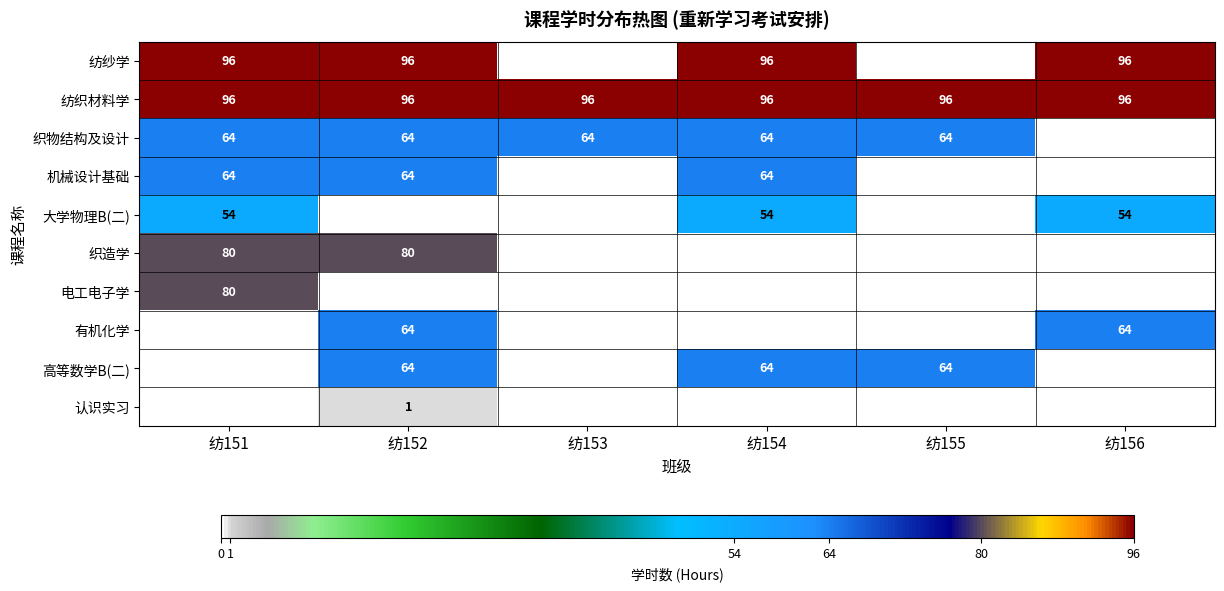

What is the maximum value for 纺织材料学?

96